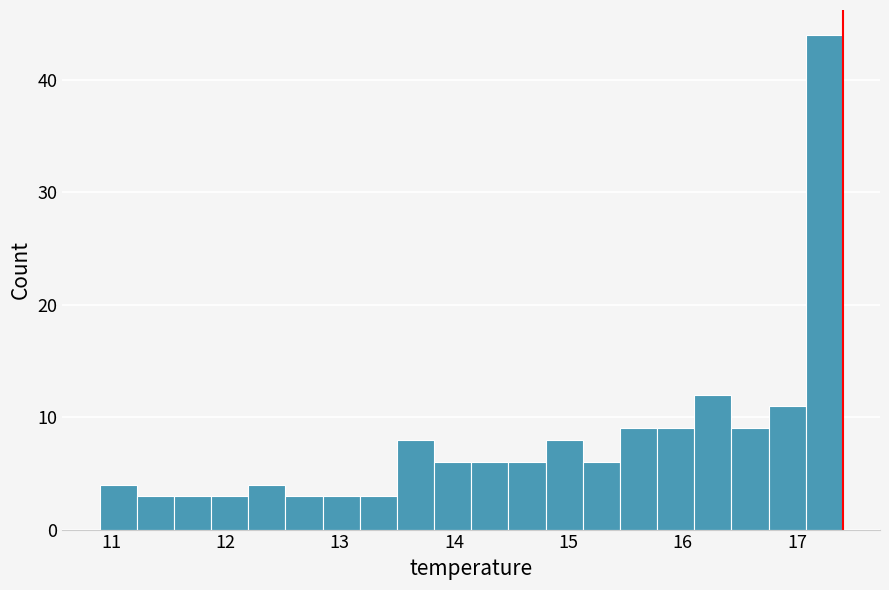

Read against the x-axis, roughly where is the centre of the tallest bar?

17.2